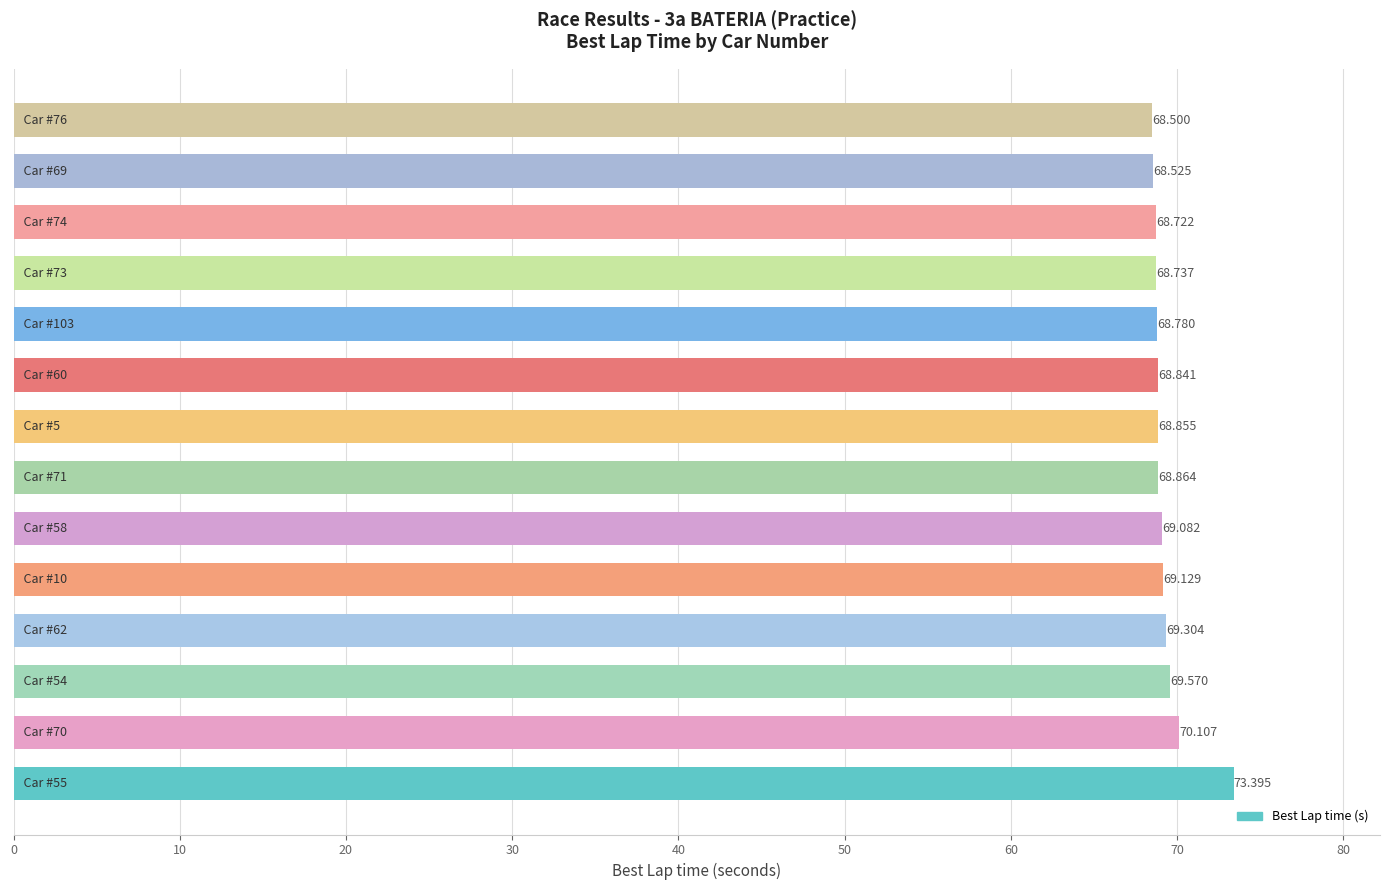

Does the chart contain any negative values?

No